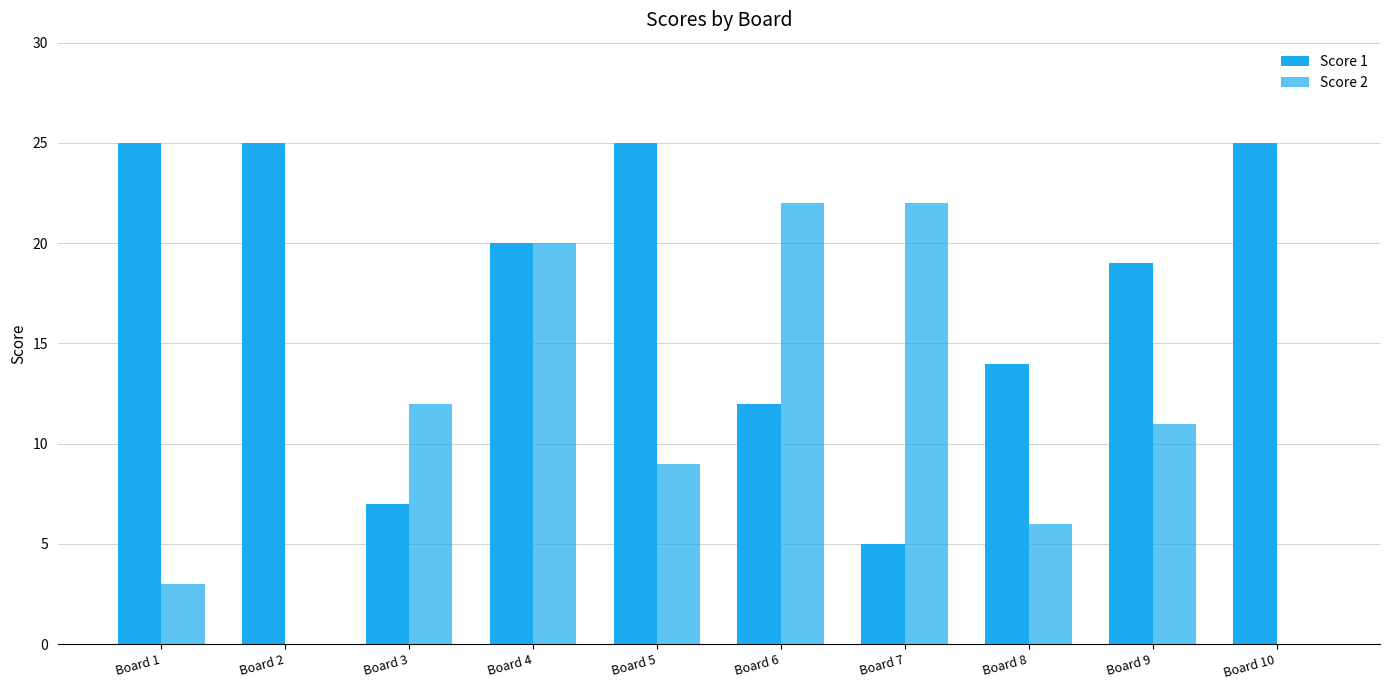

The Score 2 series shows 33 at Board 4. True or false?

False